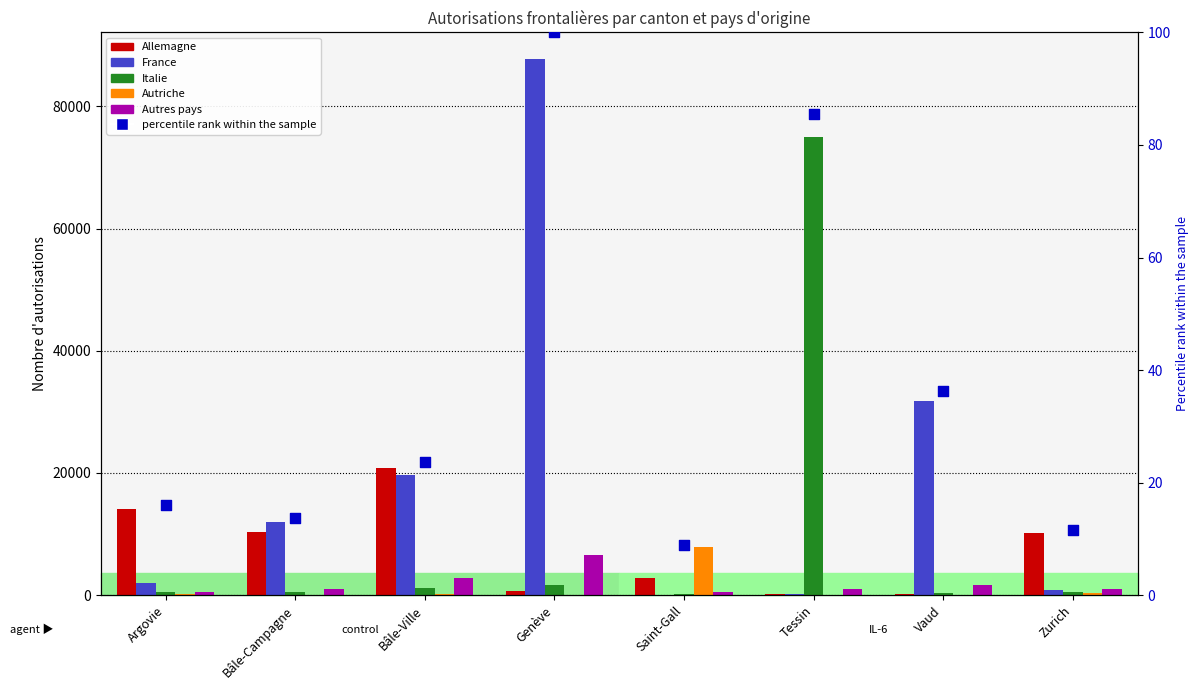

Which series contains the lowest Y value?

percentile rank within the sample